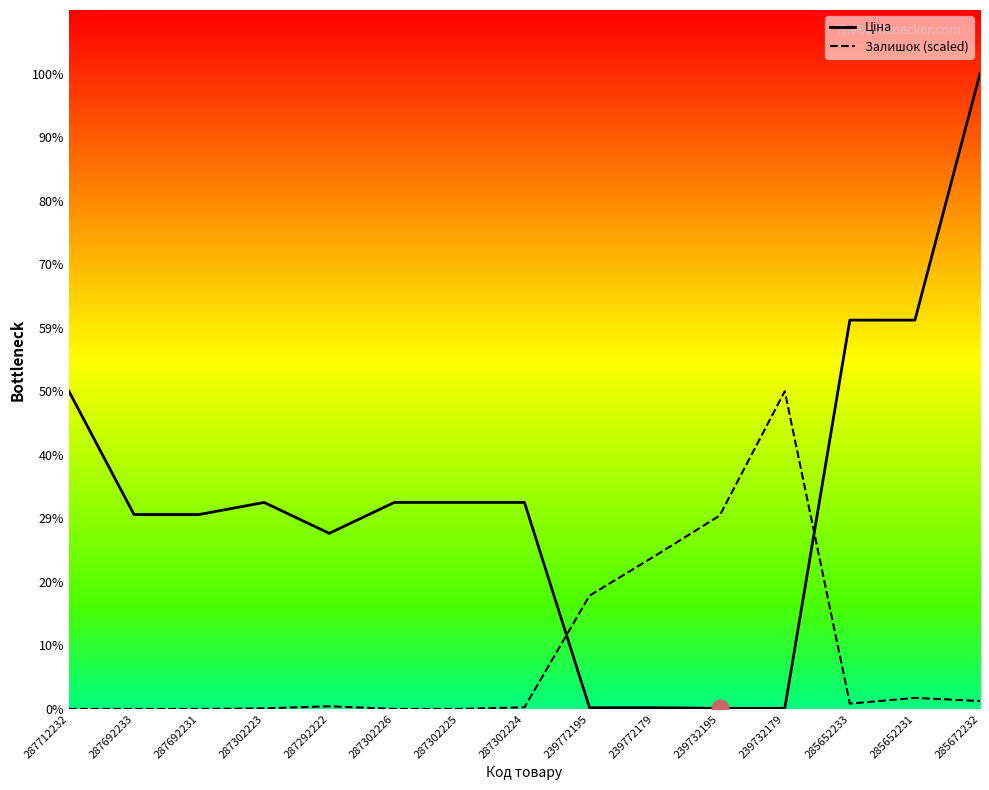

Where is the first local minimum for Ціна?

287292222